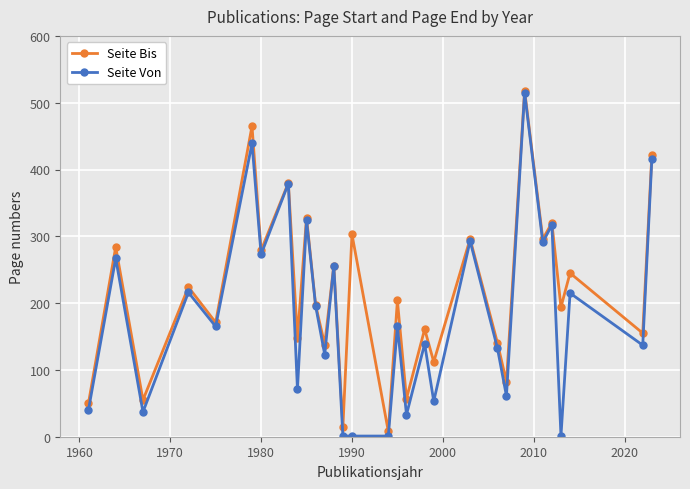

True or false: Seite Bis has more than 1 interior local peaks.

True